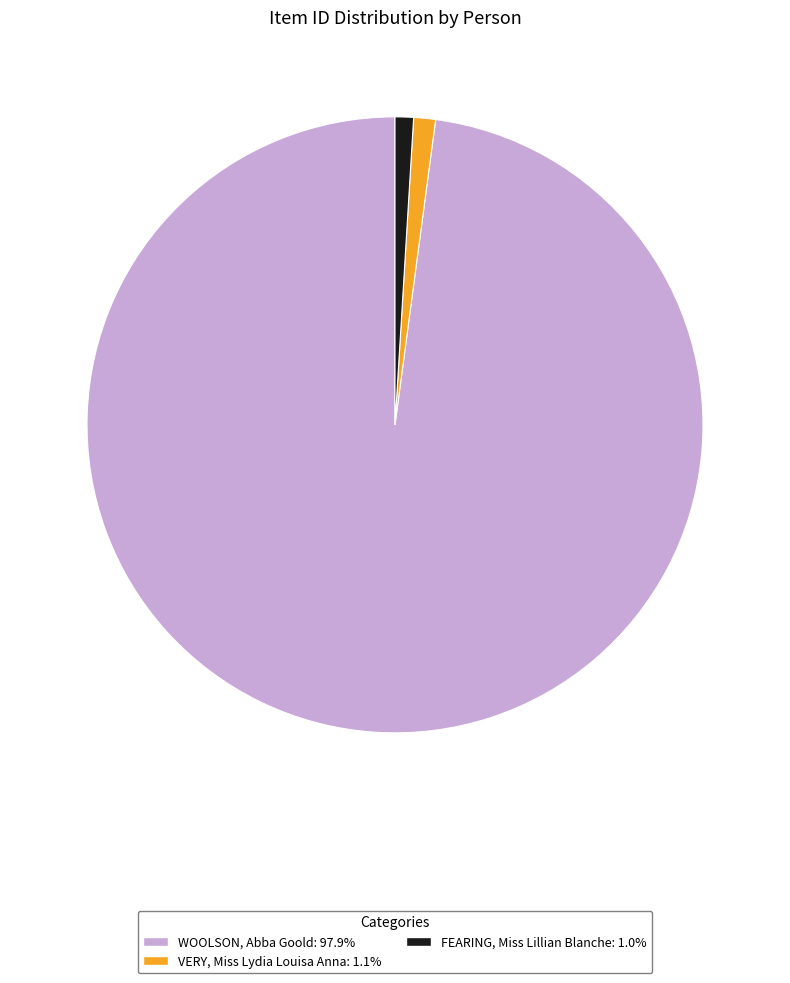

Is the sum of VERY, Miss Lydia Louisa Anna: 1.1% and FEARING, Miss Lillian Blanche: 1.0% greater than half?

No